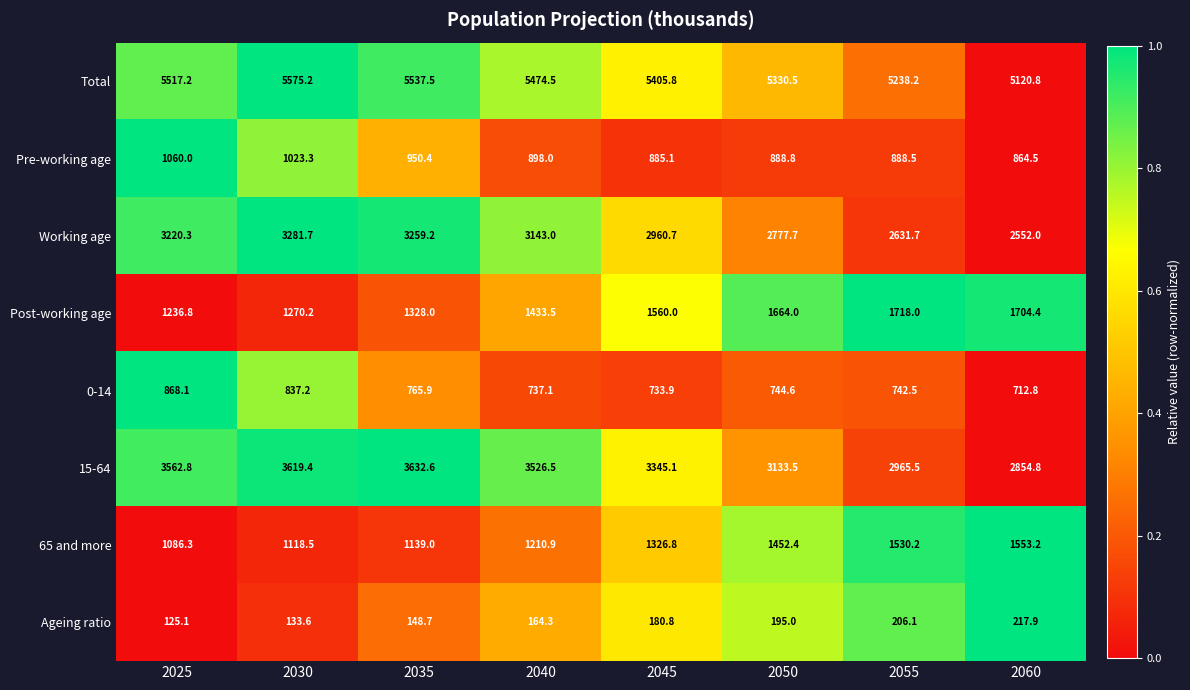

The Post-working age series shows 2968.9 at 2050. True or false?

False